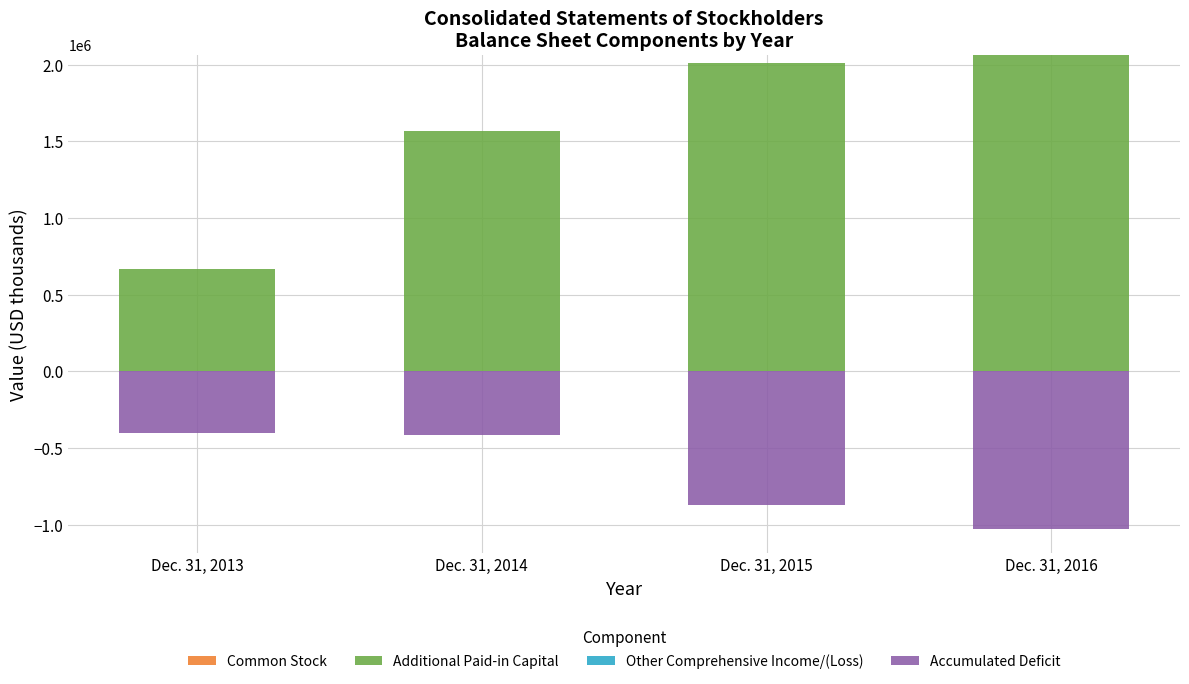

Which series changed the most between Dec. 31, 2014 and Dec. 31, 2015?

Additional Paid-in Capital